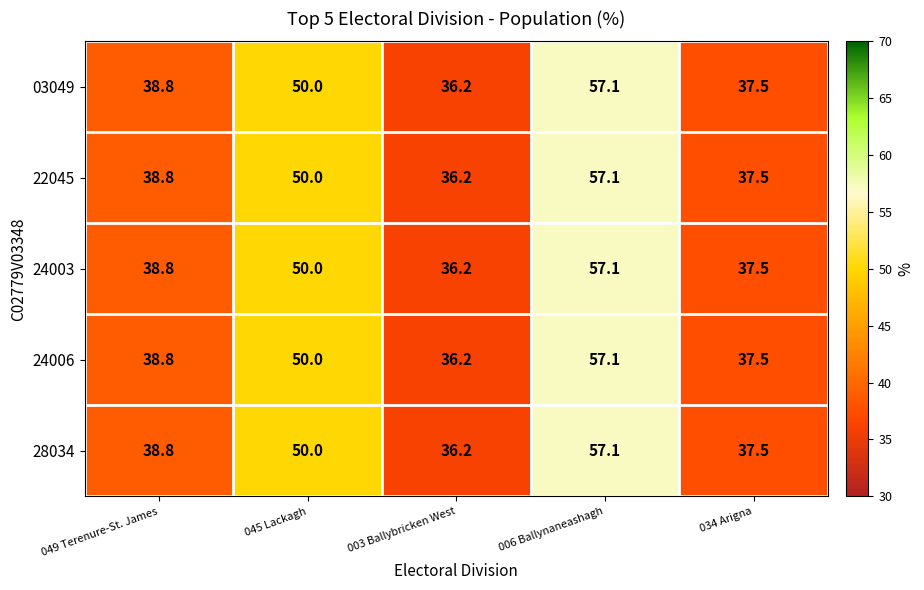

Where does the 03049 series first go above 38?

049 Terenure-St. James